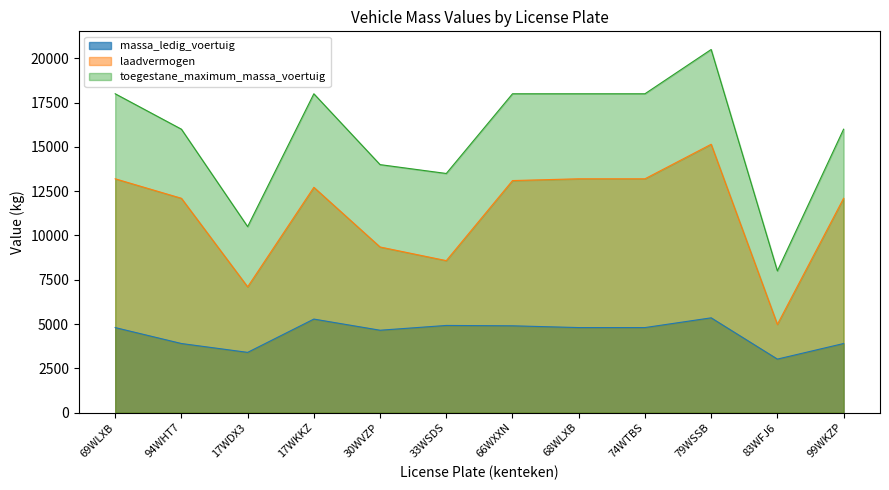

What is the label of the 8th point from the right?

30WVZP